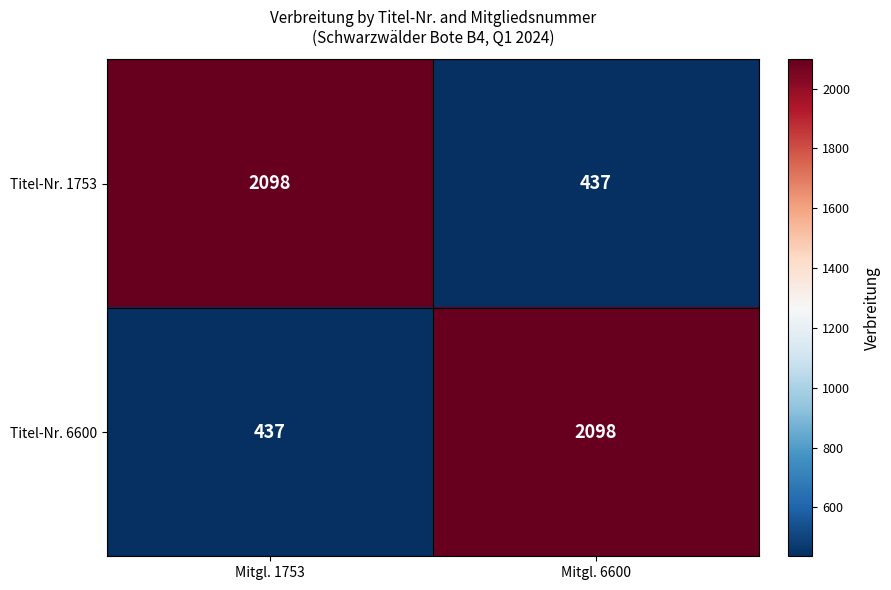

At Mitgl. 6600, list the series in order from smallest to largest.

Titel-Nr. 1753, Titel-Nr. 6600